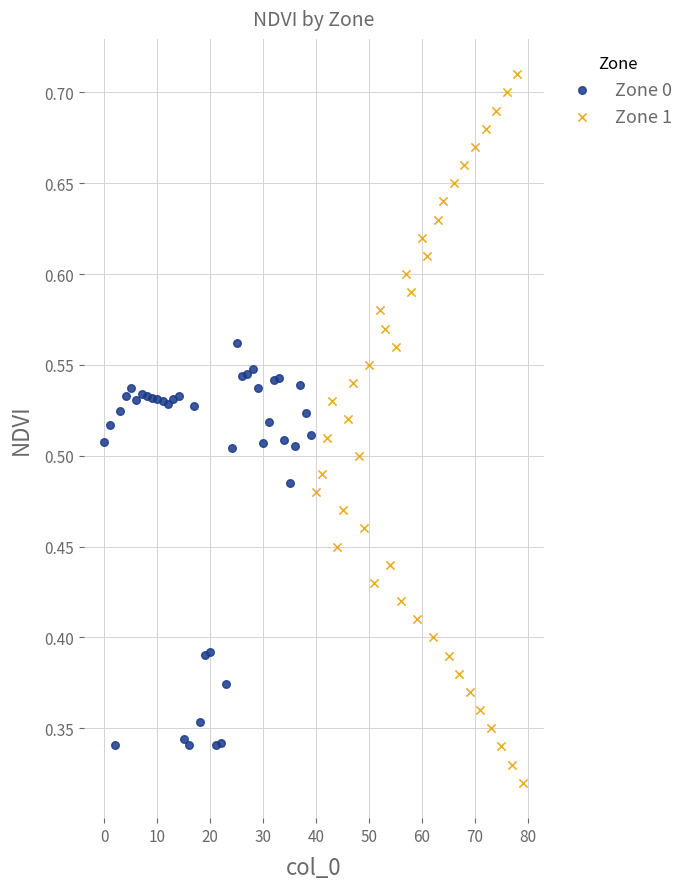

Which series has the widest spread of Y values?

Zone 1